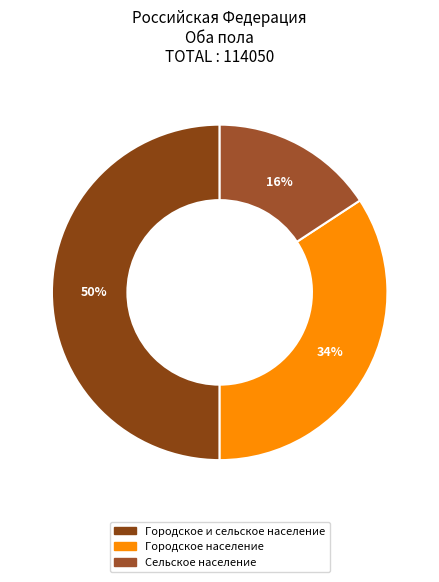

Does Сельское население account for over 50% of the chart?

No